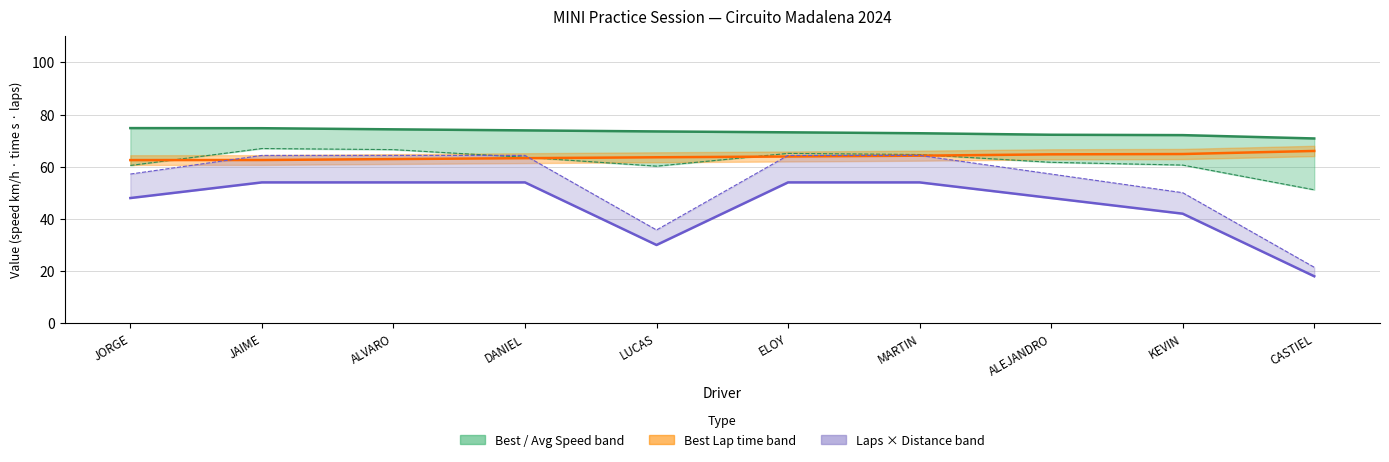

True or false: Best Lap time (s) and Total Laps ×6 intersect in this chart.

False